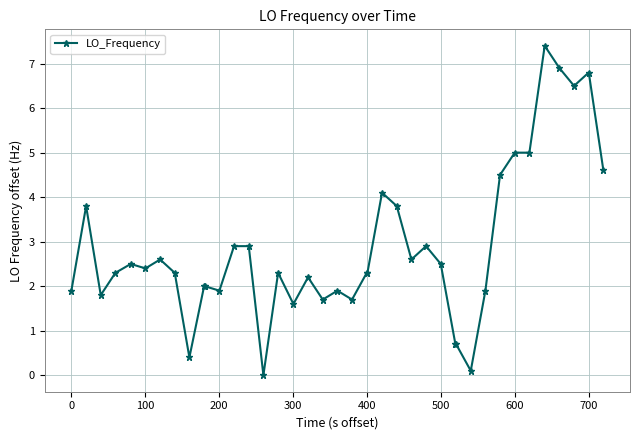

What is the difference between the maximum and minimum values?

7.4